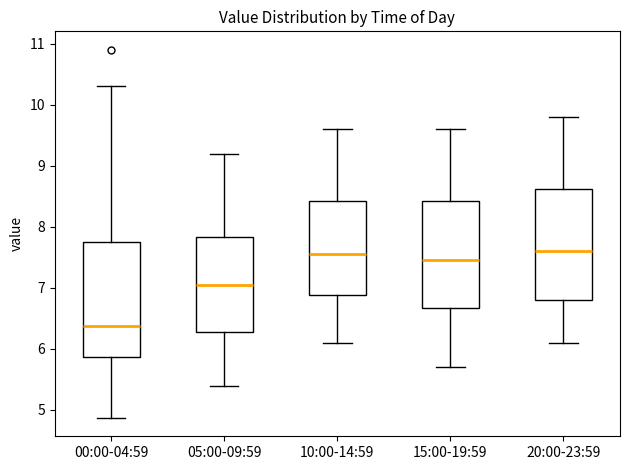

Where does the upper whisker of the box for 00:00-04:59 end on the y-axis? The values are not printed on the chart, so give them approximately, as read against the axis.

10.3